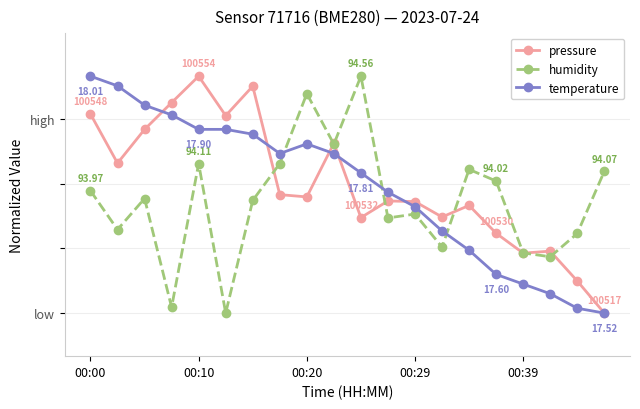

What are all the series names shown in the legend?

pressure, humidity, temperature